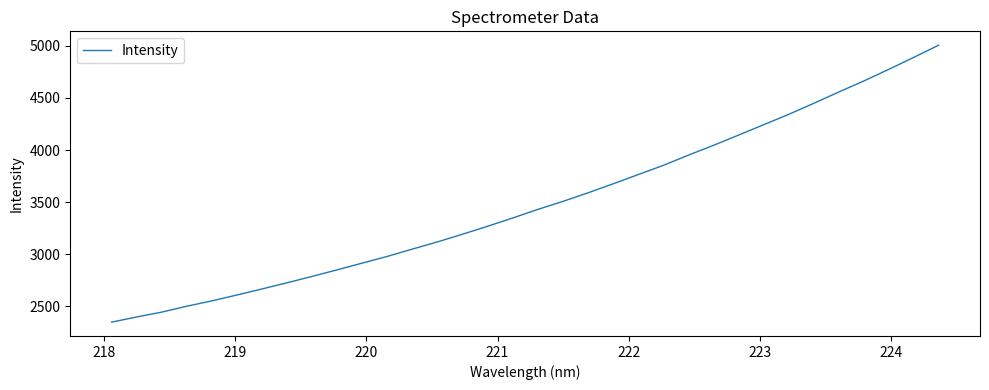

What is the difference between the maximum and minimum values?

2658.7